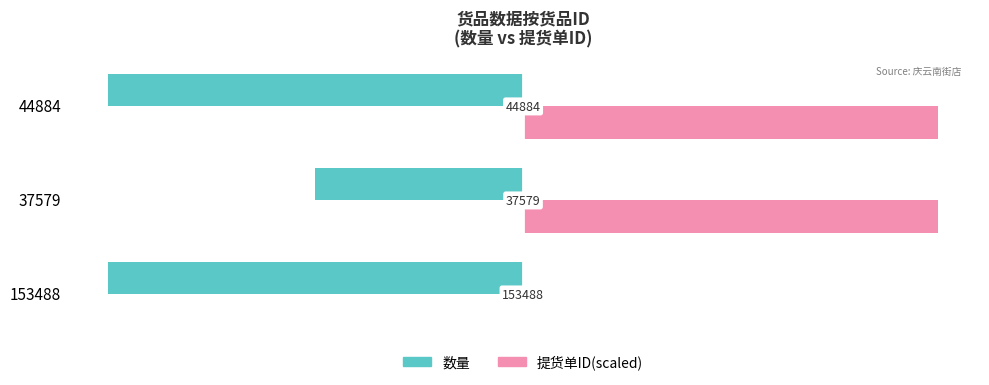

Between 153488 and 37579, which series saw the biggest shift?

提货单ID(scaled)